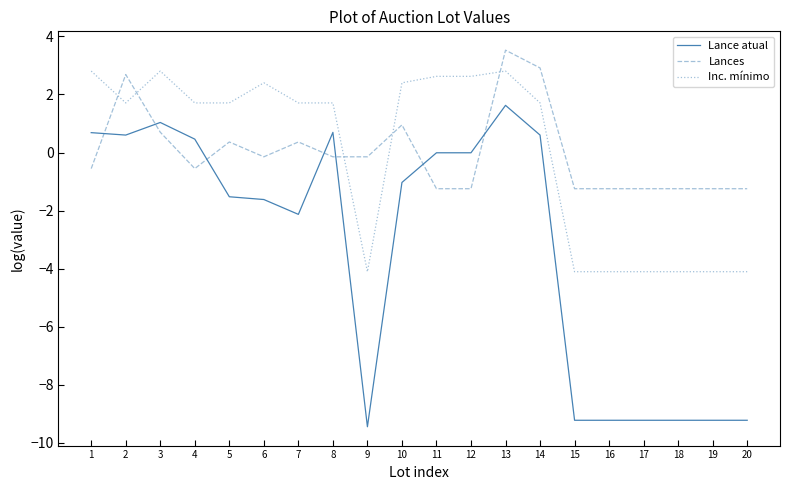

What is the difference between the maximum and minimum values in the Lance atual series?

11.1